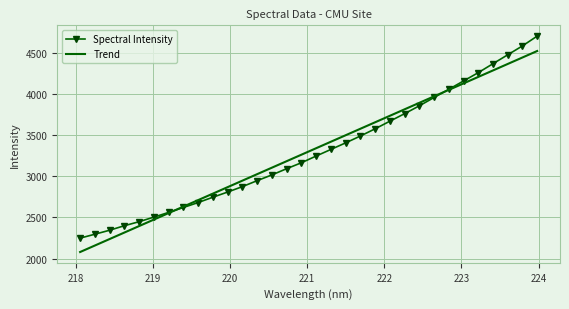

What is the average value of the Spectral Intensity series?

3299.9